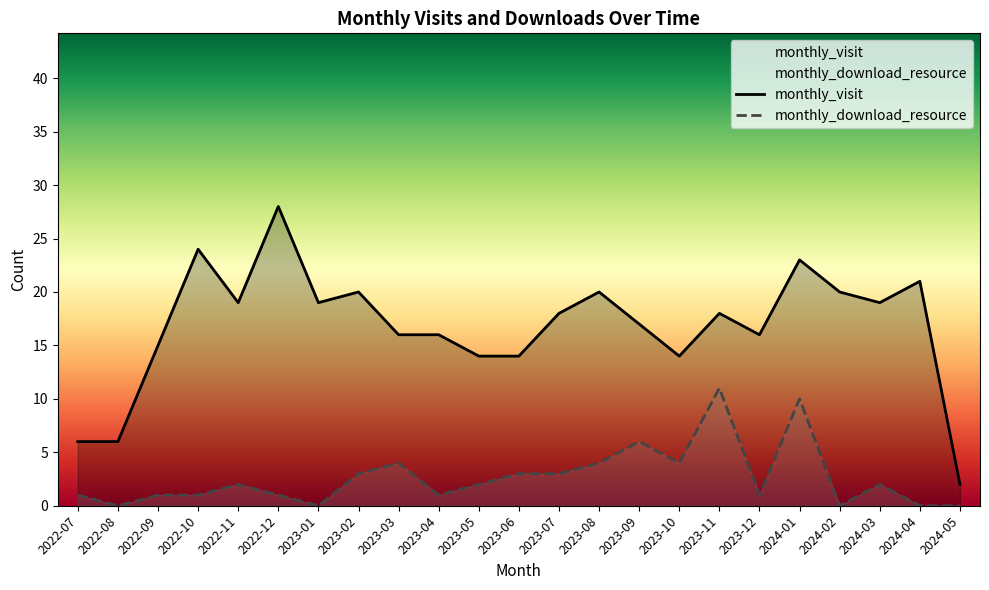

Does the chart display data point markers on the line(s)?

No